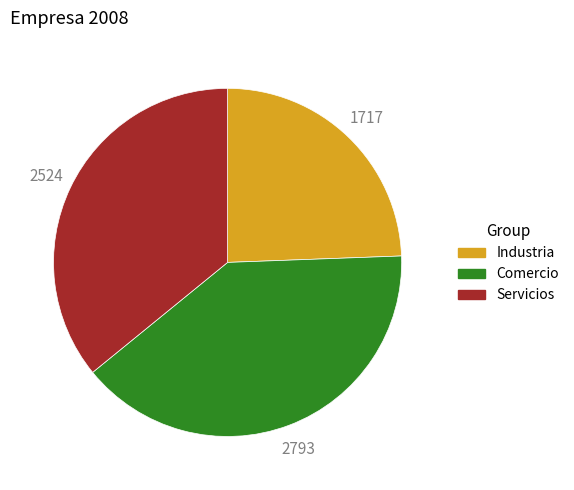

Between Comercio and Industria, which is larger?

Comercio